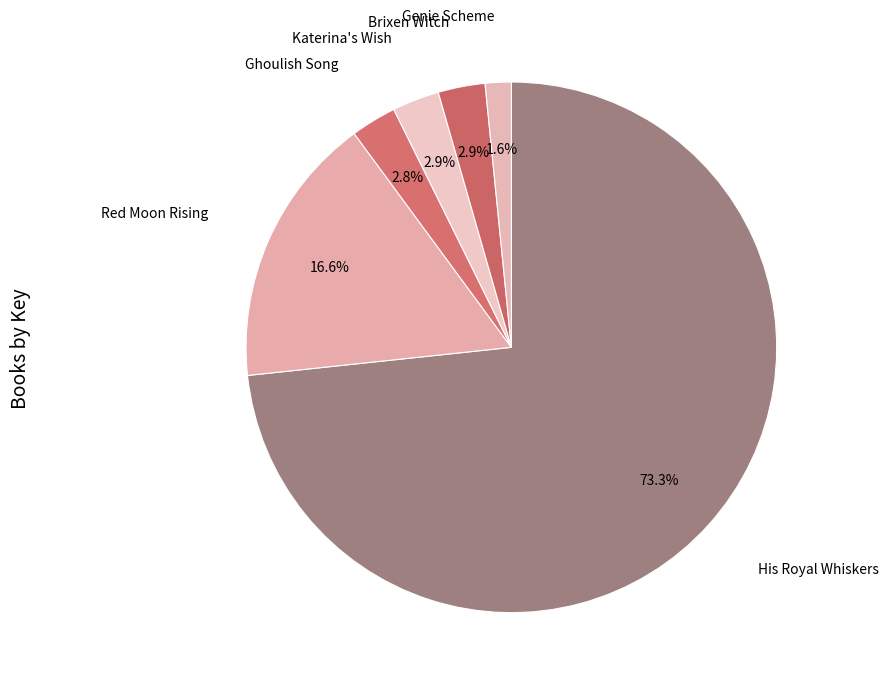

Which slice is the largest?

His Royal Whiskers